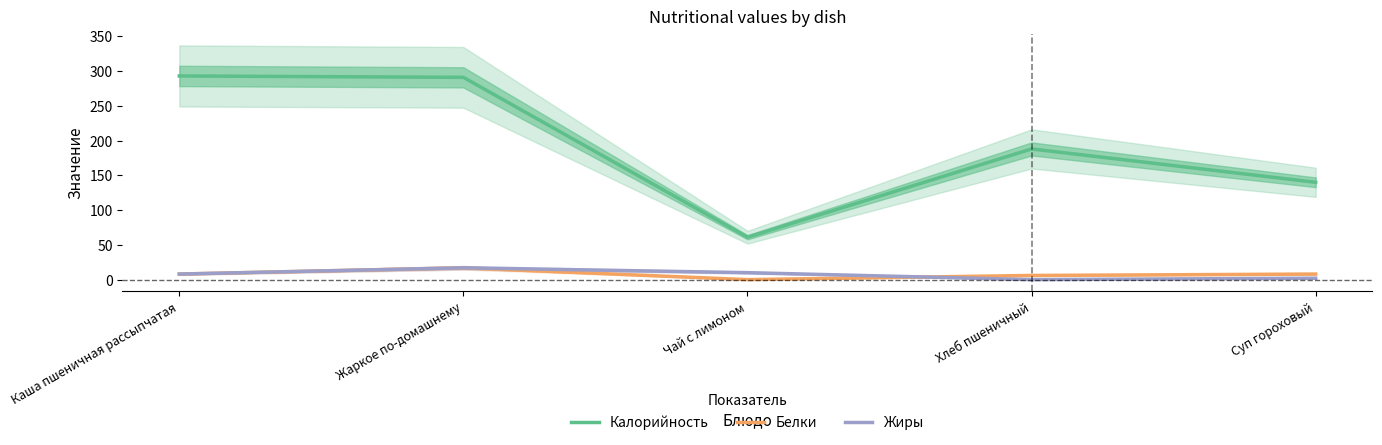

True or false: Калорийность and Белки intersect in this chart.

False